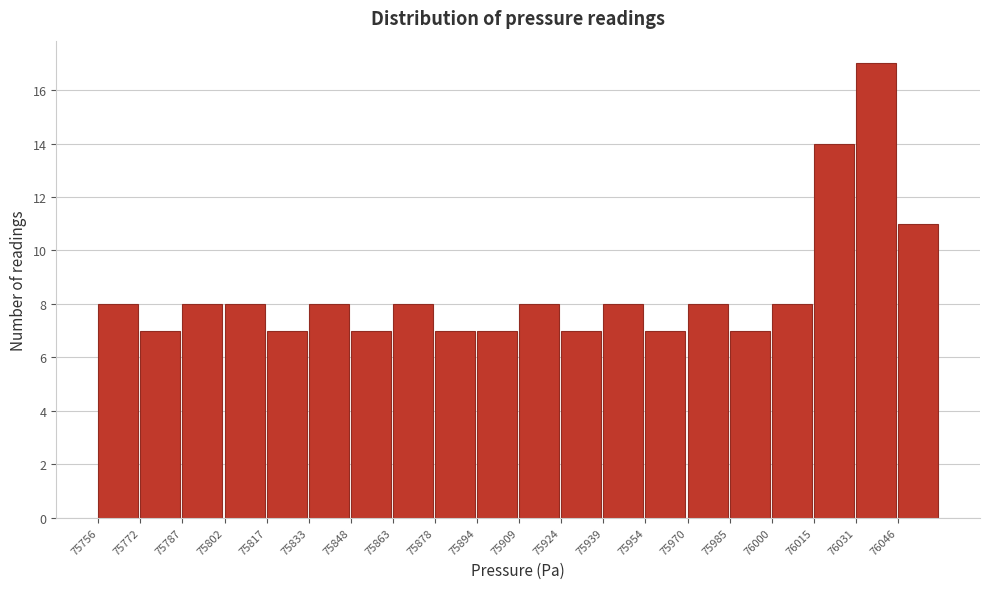

Reading left to right, list every bar in this chart as the range it spans on the x-axis followed by its height. Neither the bar edges nor the heights are printed on the chart, so give them approximately, as read against the axes.

75756 to 75772: 8
75772 to 75788: 7
75788 to 75802: 8
75802 to 75818: 8
75818 to 75834: 7
75834 to 75848: 8
75848 to 75864: 7
75864 to 75878: 8
75878 to 75894: 7
75894 to 75910: 7
75910 to 75924: 8
75924 to 75940: 7
75940 to 75954: 8
75954 to 75970: 7
75970 to 75986: 8
75986 to 76000: 7
76000 to 76016: 8
76016 to 76032: 14
76032 to 76046: 17
76046 to 76062: 11